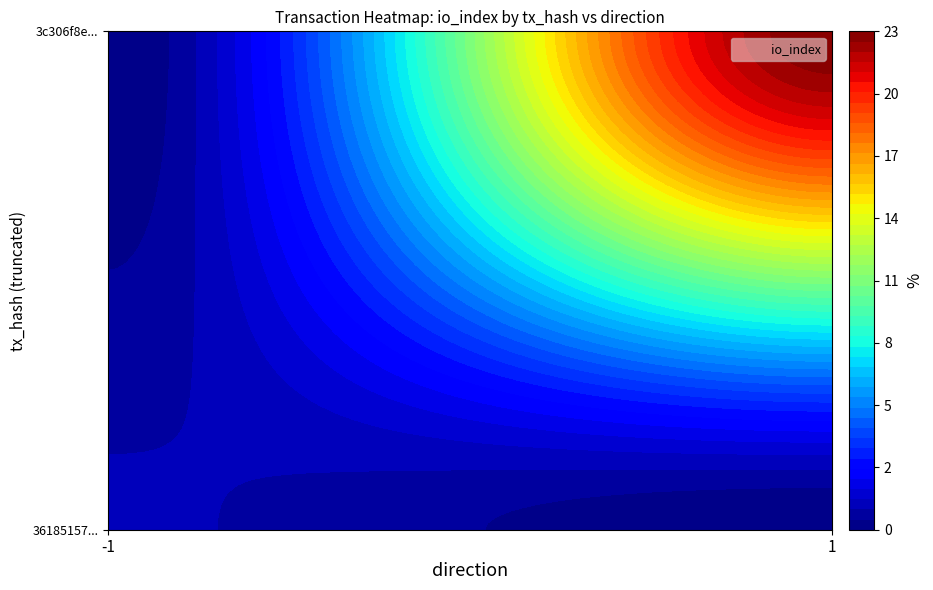

Which series has the widest spread of values?

3c306f8e0cb2f7b5fbb19ccb93ed77733fbaacb